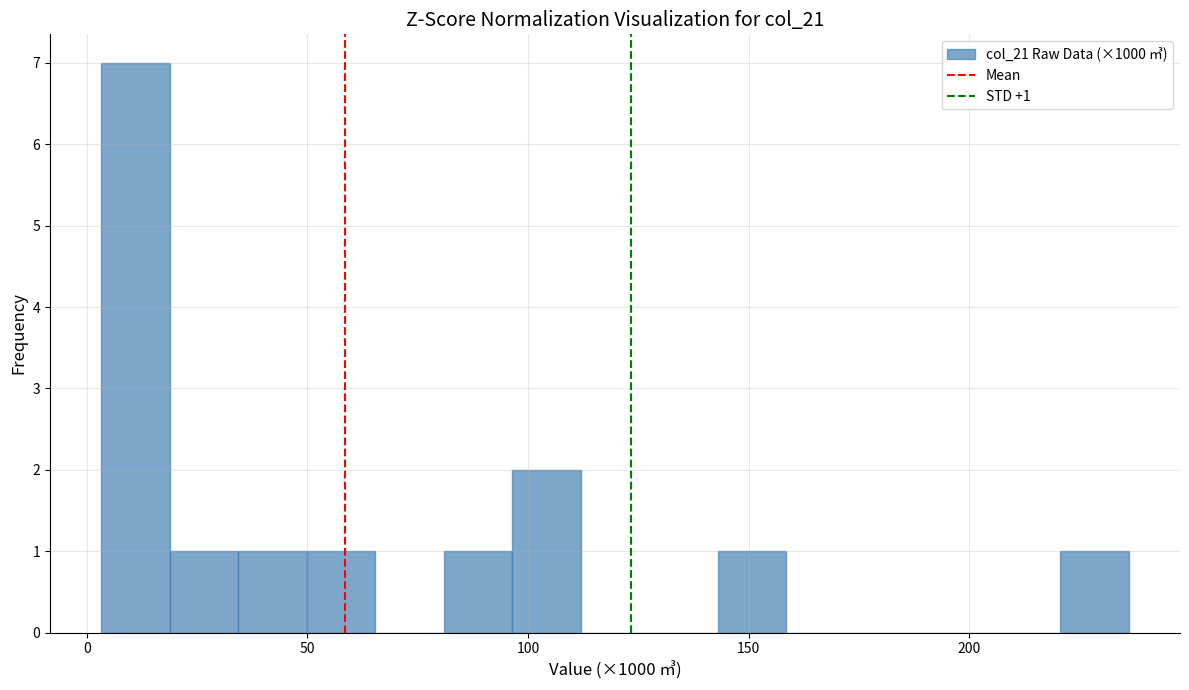

Around what value on the x-axis is the tallest bar? Give the approximate position of its centre, as read against the axis.

10